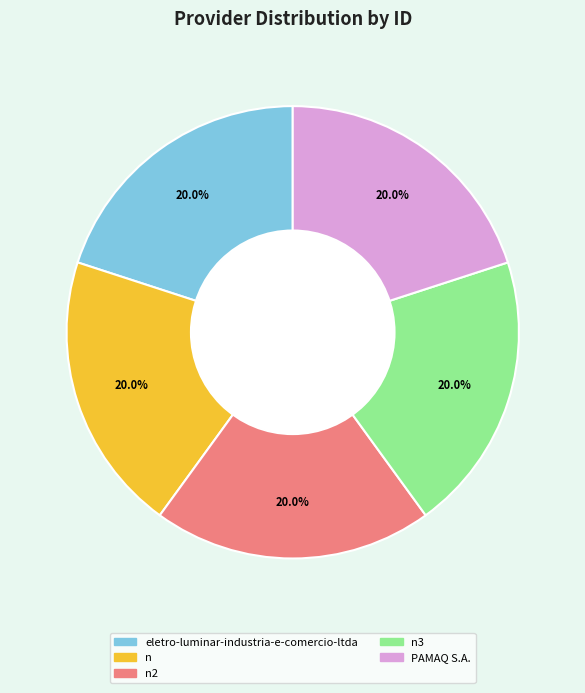

Is there any slice that represents more than half of the pie?

No